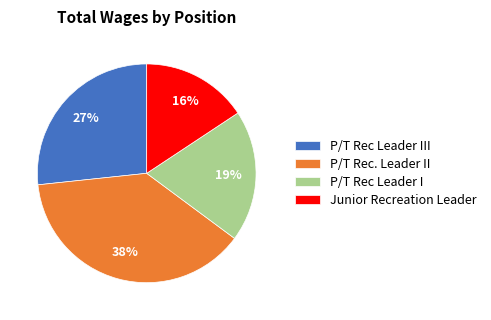

To the nearest percent, what is the combined percentage of P/T Rec Leader III and P/T Rec. Leader II?

65%